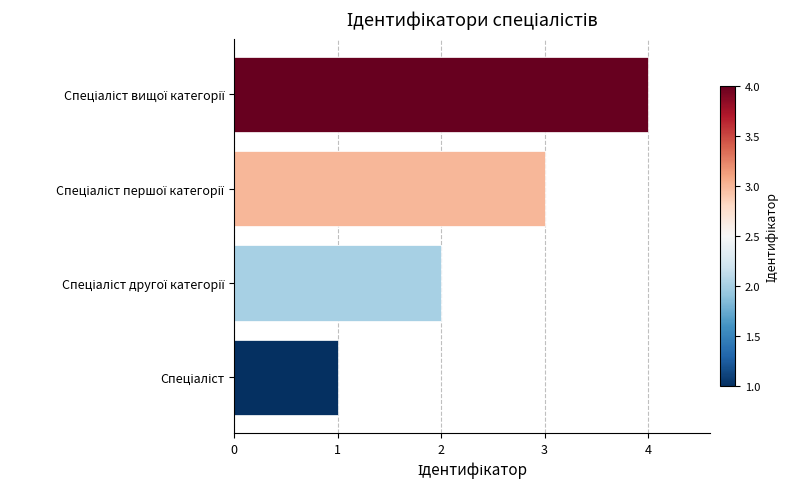

What is the difference between the maximum and minimum values?

3